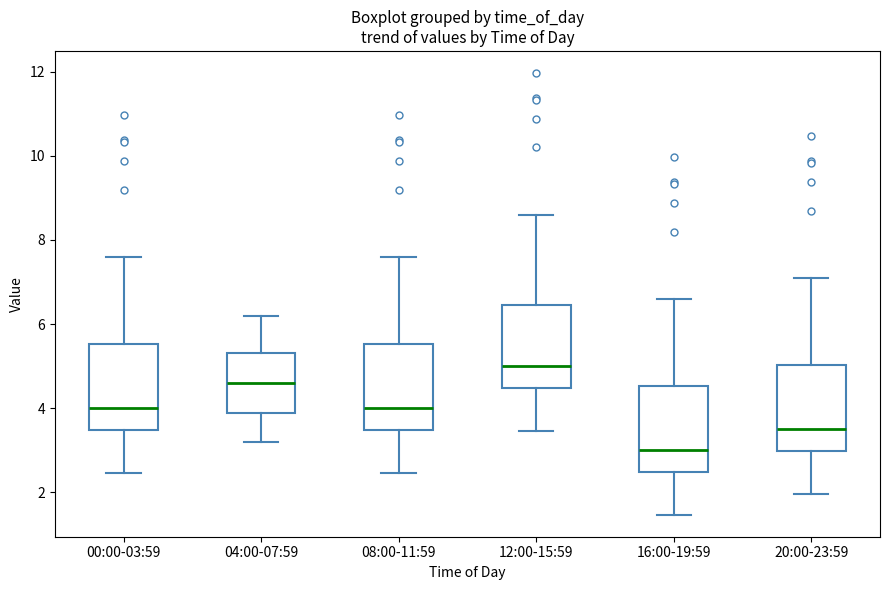

Which box has the lowest median line?

16:00-19:59